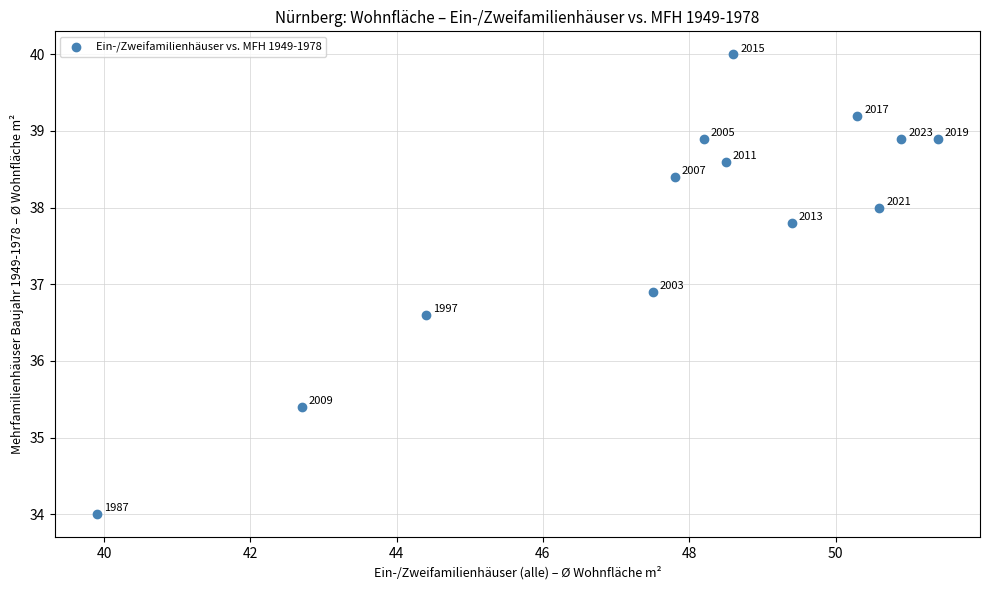

What Y value in the scatter plot is closest to 37?

36.9